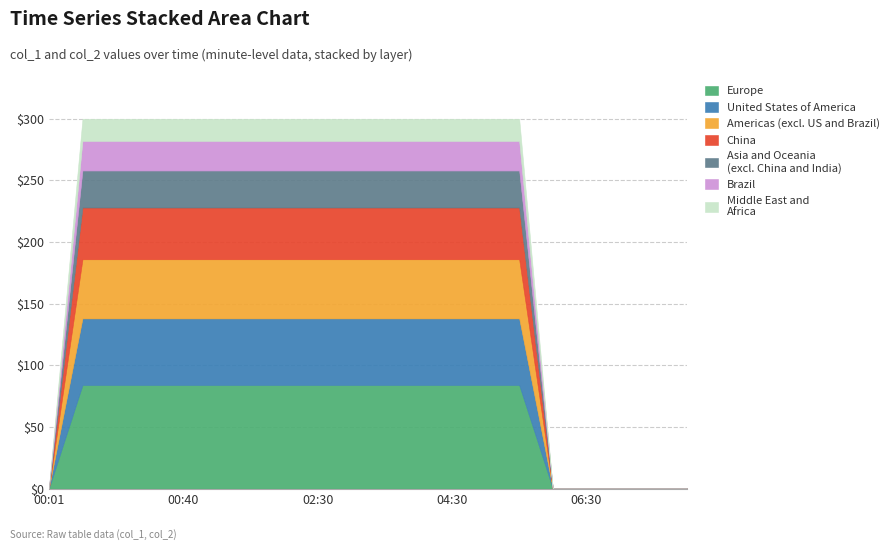

Does the chart have visible grid lines?

Yes